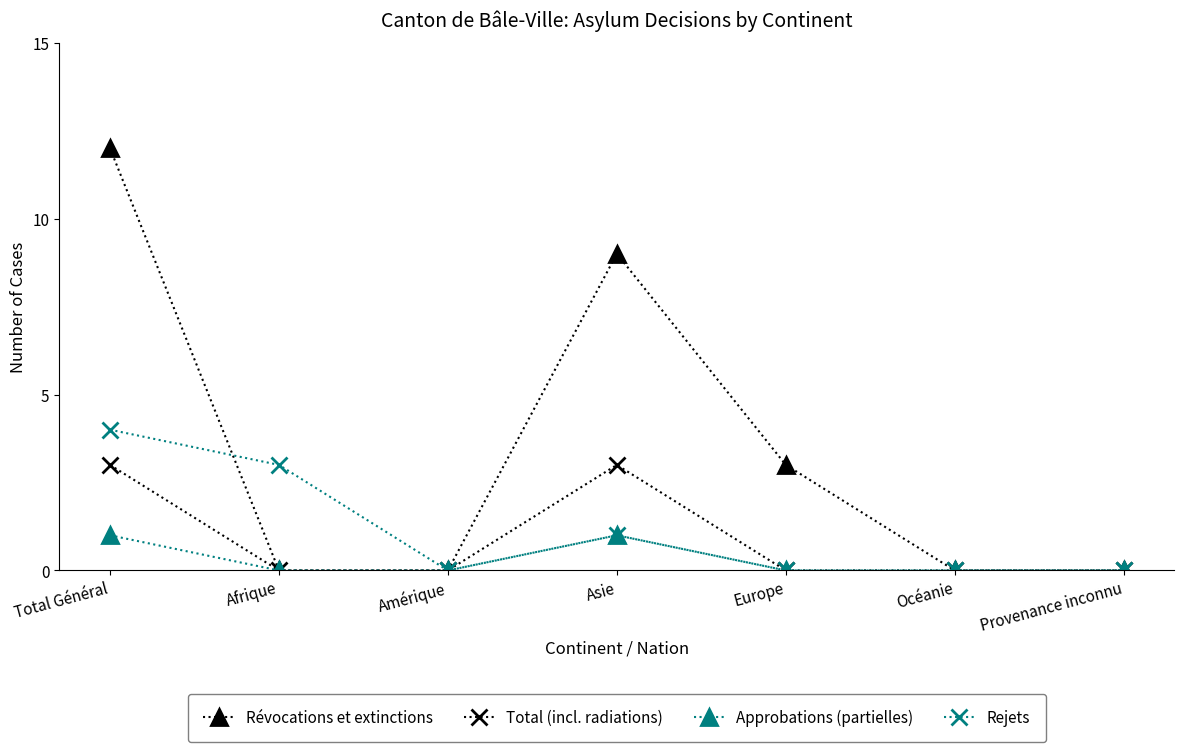

The value of Révocations et extinctions at Total Général is 3. True or false?

False